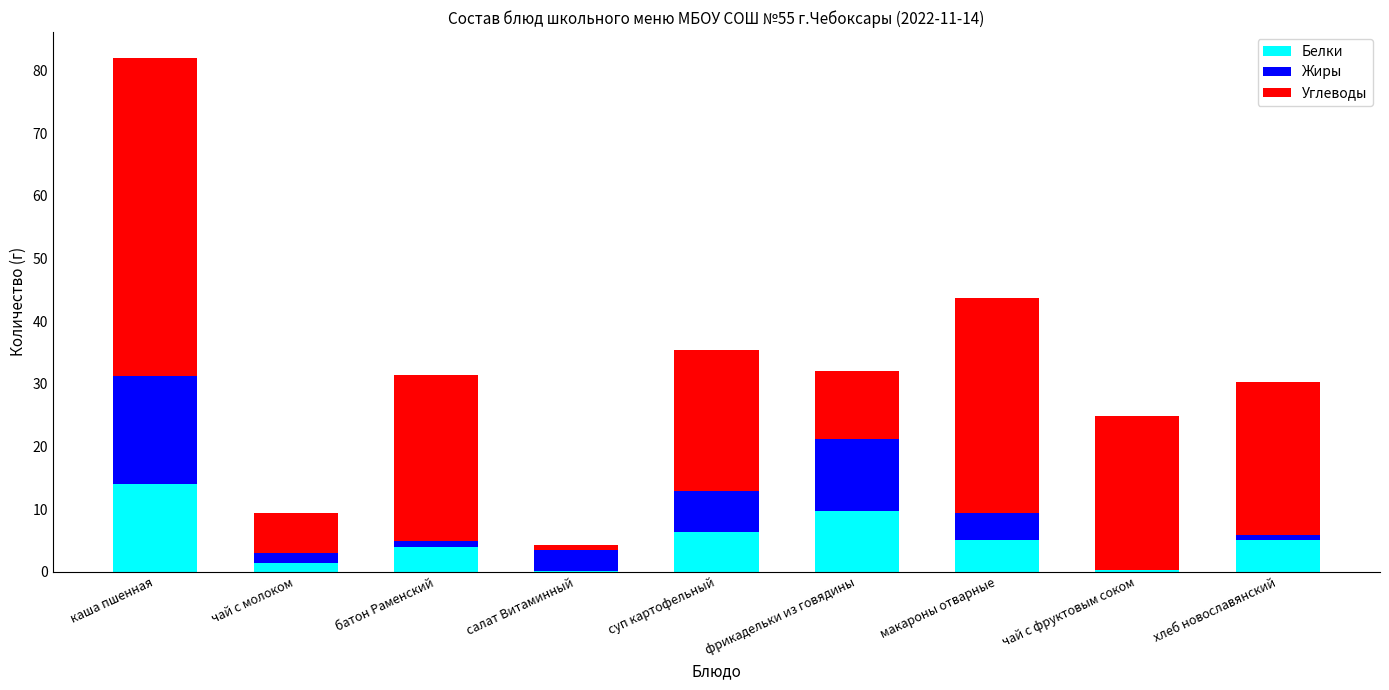

At which category is the sum across all series the highest?

каша пшенная